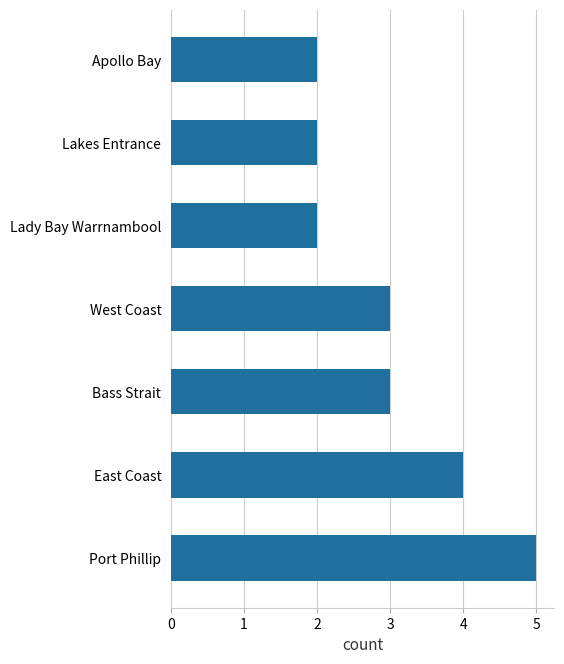

Reading bottom to top, extract all data points from this chart.

Port Phillip=5	East Coast=4	Bass Strait=3	West Coast=3	Lady Bay Warrnambool=2	Lakes Entrance=2	Apollo Bay=2